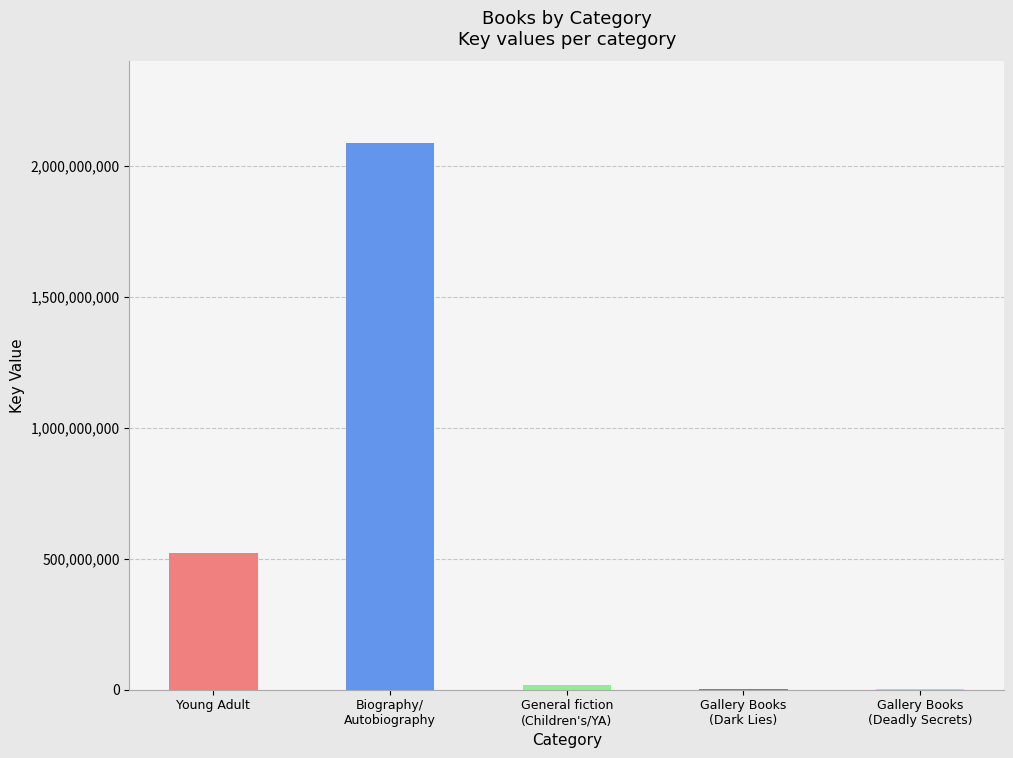

What is the sum of all values?

2630709654